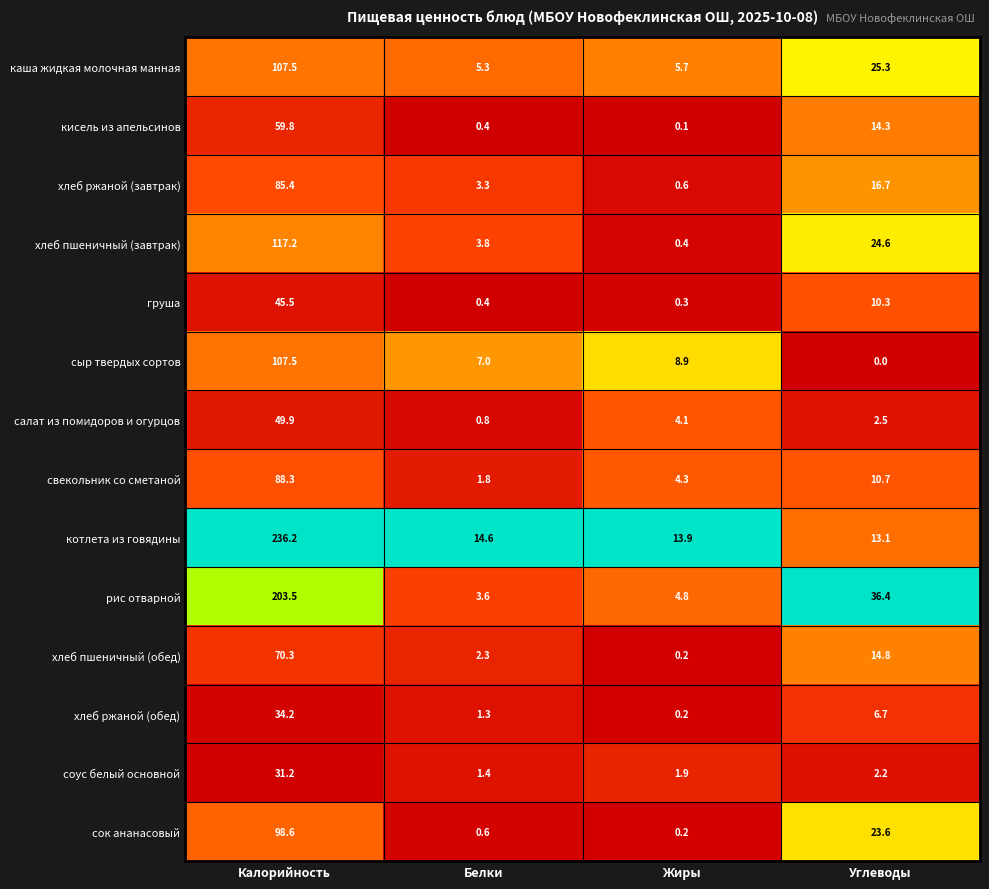

What is the difference between the maximum and second lowest values in the сок ананасовый series?

98.0